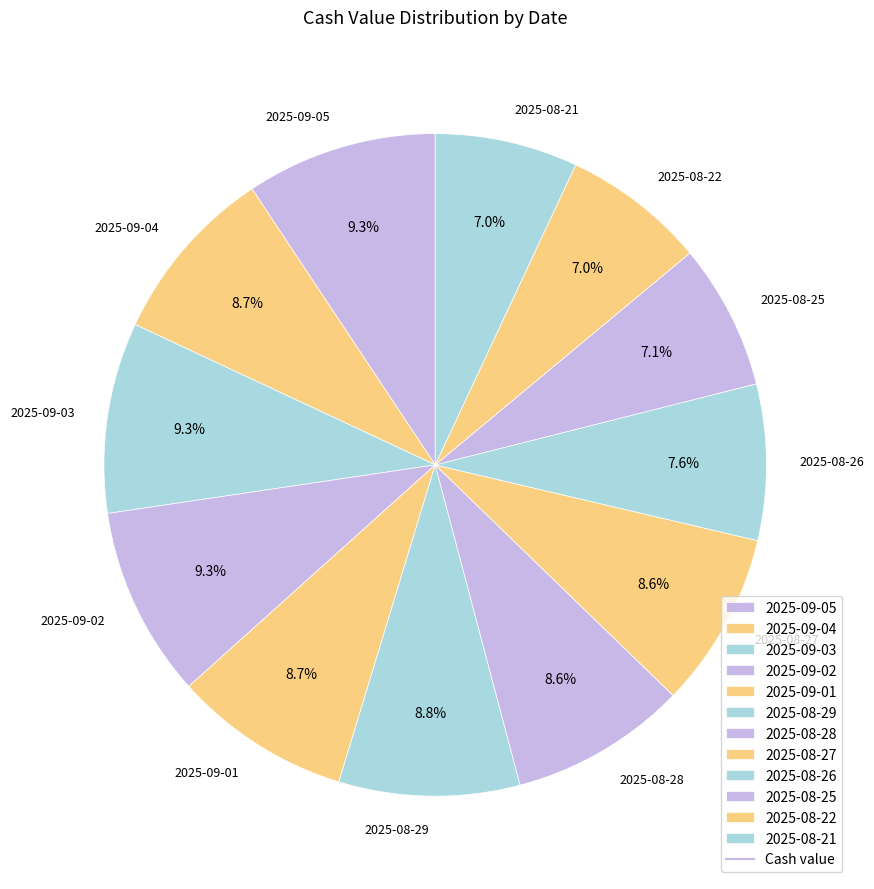

Between 2025-09-01 and 2025-08-22, which is larger?

2025-09-01